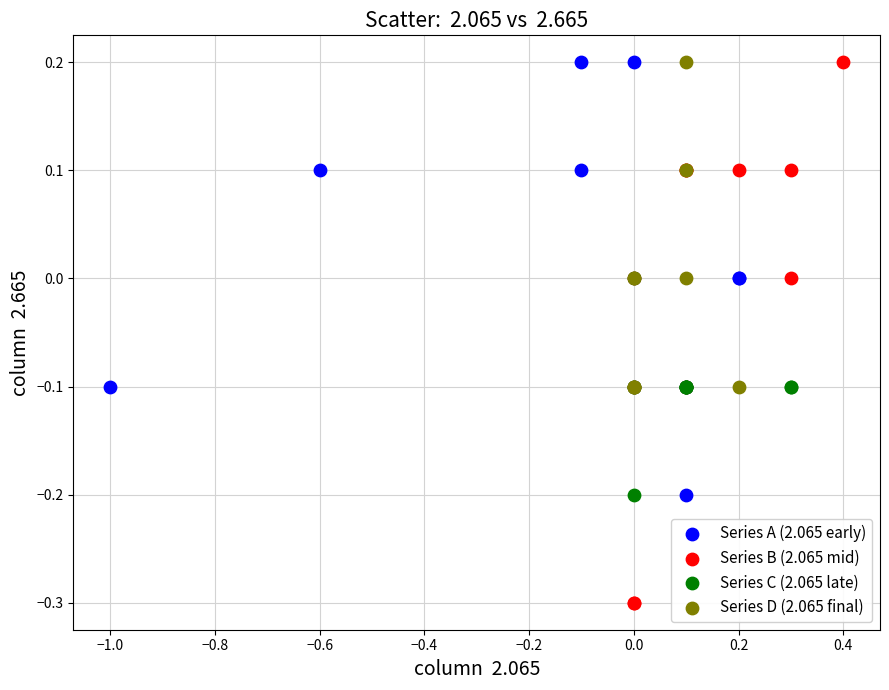

Which series has the largest Y range (max minus min)?

Series B (2.065 mid)